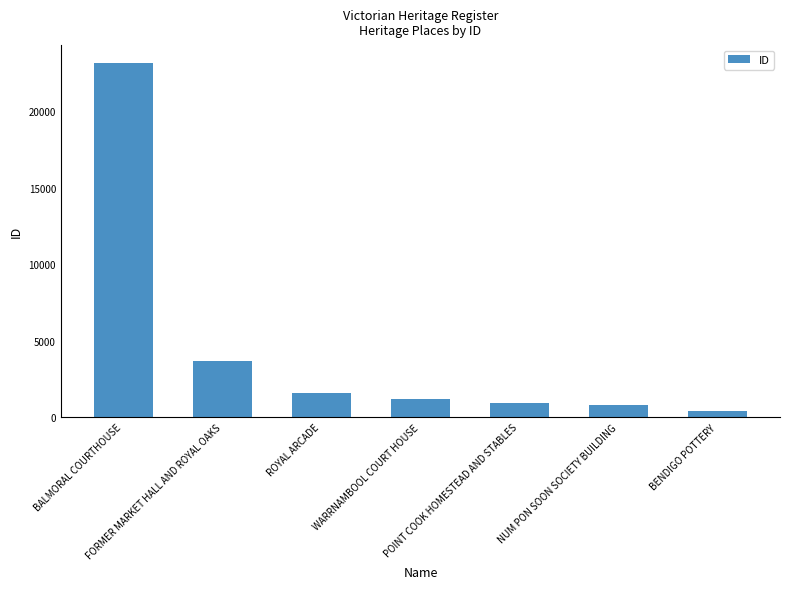

Approximately how many times larger is the value at BALMORAL COURTHOUSE compared to ROYAL ARCADE?

14.8